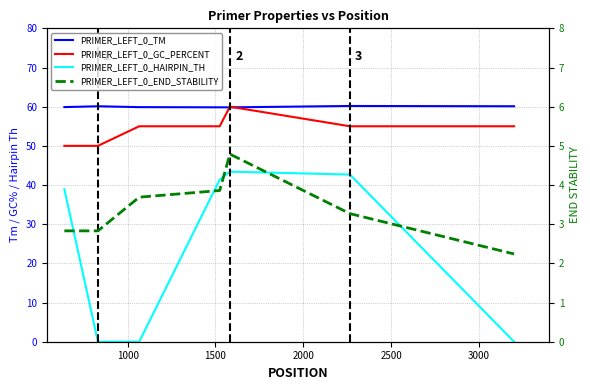

How many lines are shown in the chart?

4